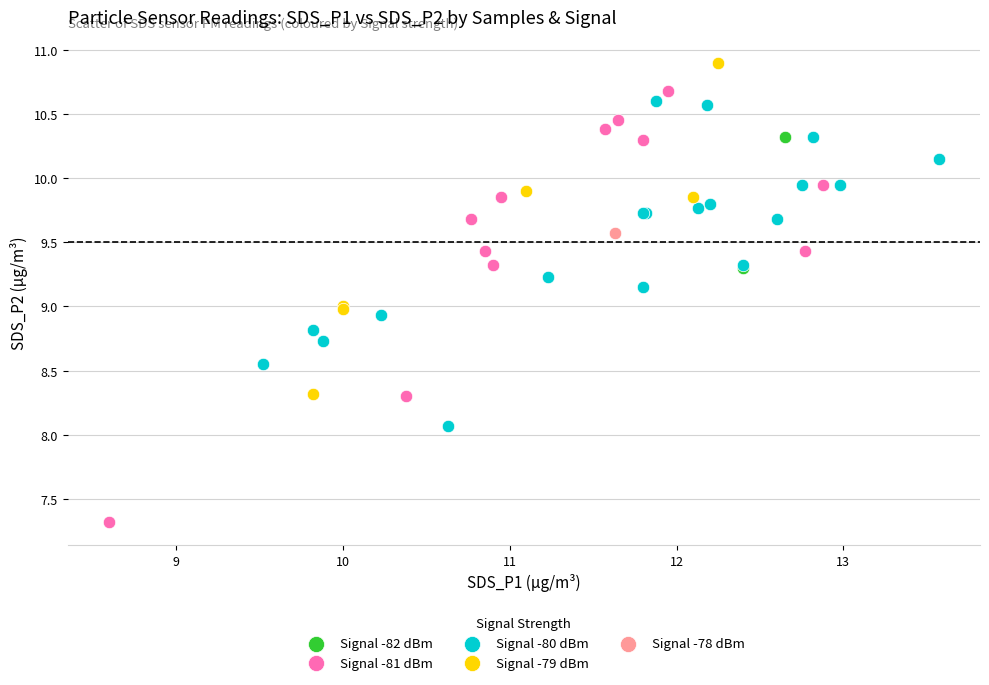

Which series reaches the maximum Y coordinate?

Signal -79 dBm